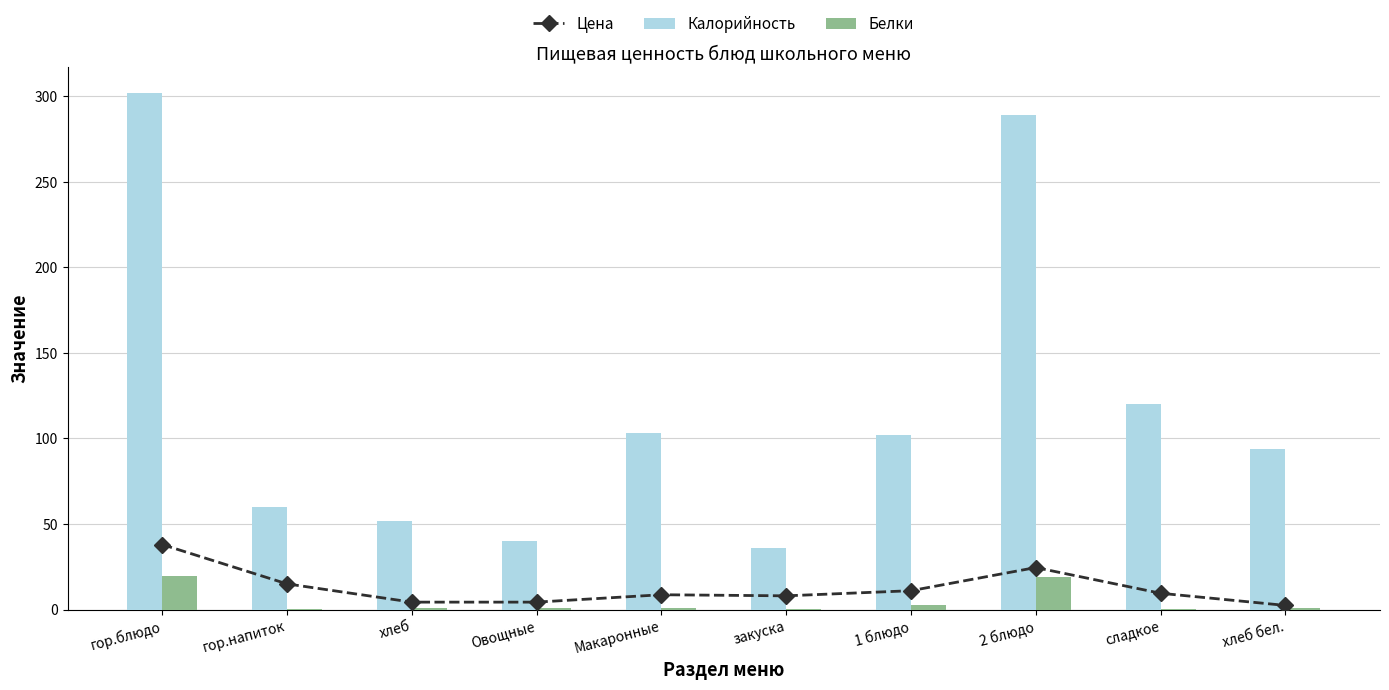

What is the label of the 7th bar from the left?

1 блюдо